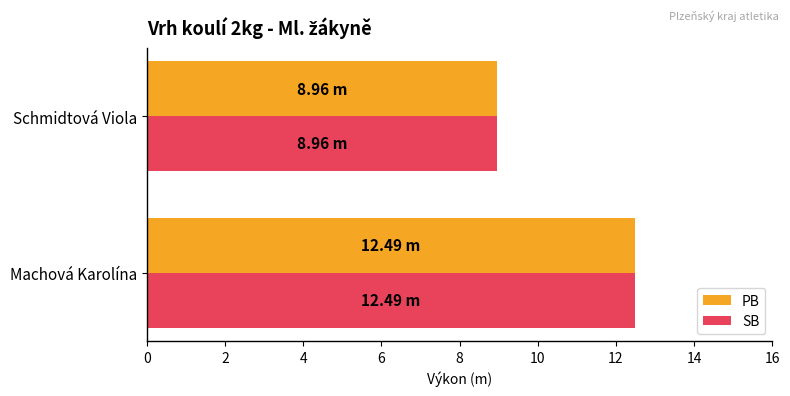

What is the difference between the maximum and minimum values in the PB series?

3.5